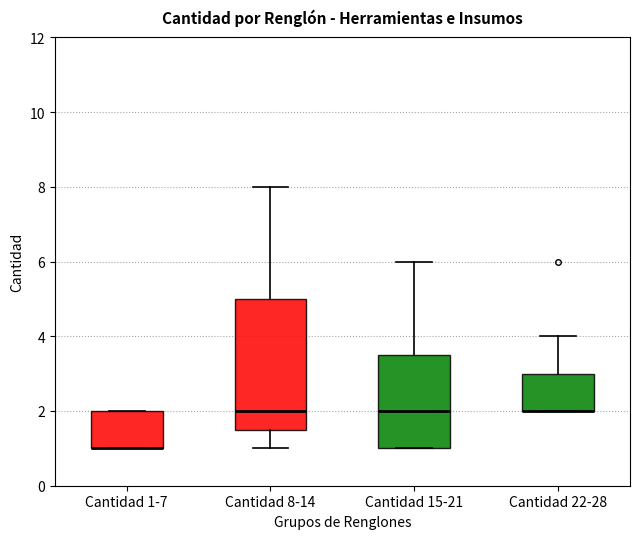

Where does the lower whisker of the box for Cantidad 8-14 end on the y-axis? The values are not printed on the chart, so give them approximately, as read against the axis.

1.0